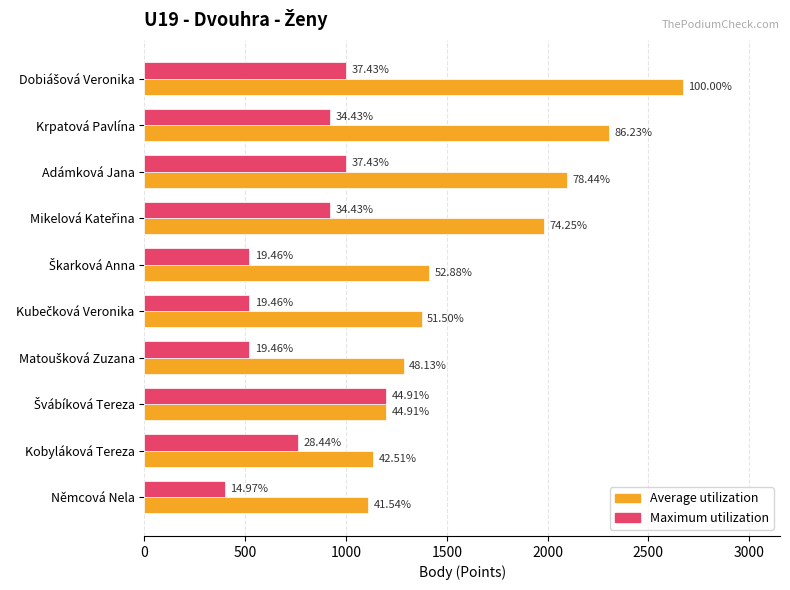

What is the average value of the Maximum utilization series?

776